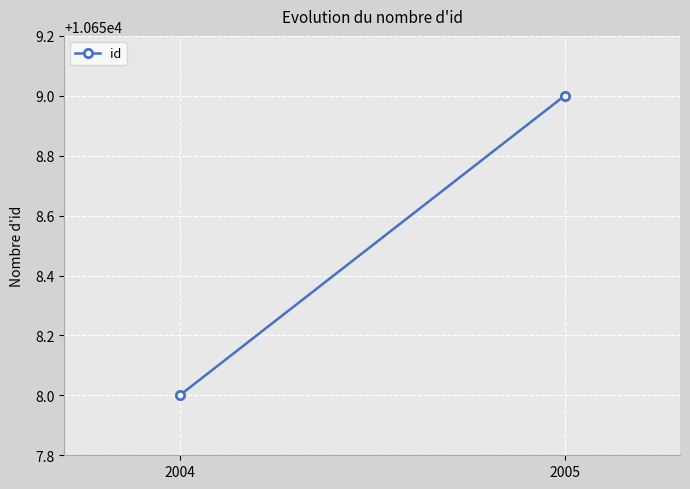

What is the value of the 2nd point from the left?

10659